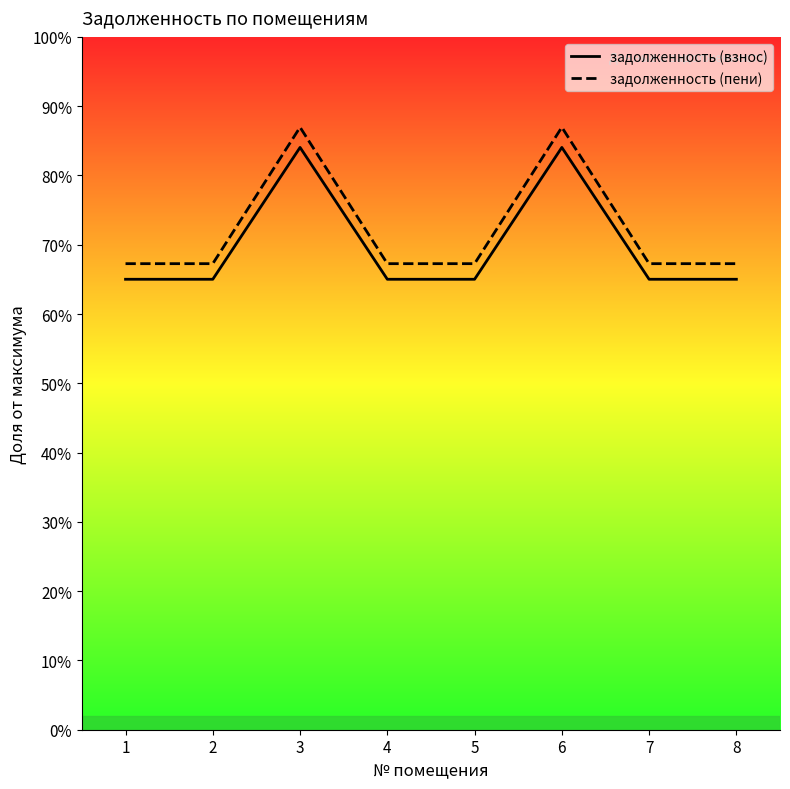

At which category is the sum across all series the highest?

3